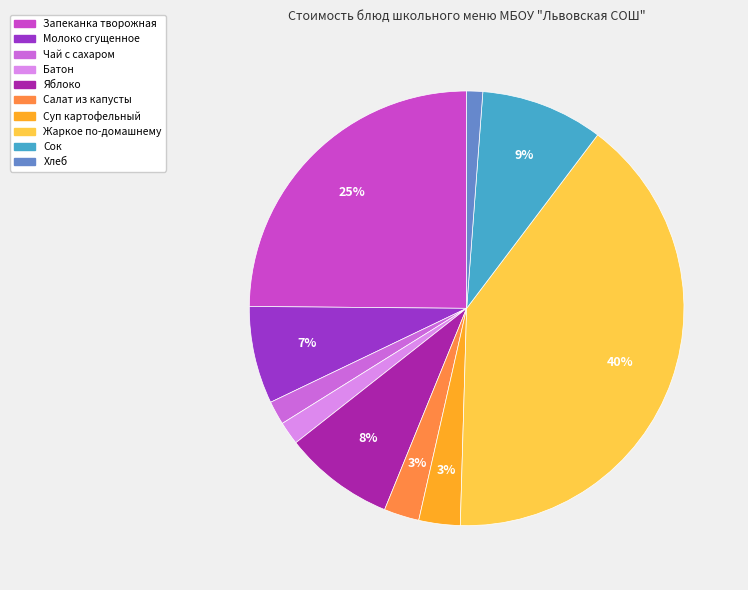

Count the number of slices in the pie.

10